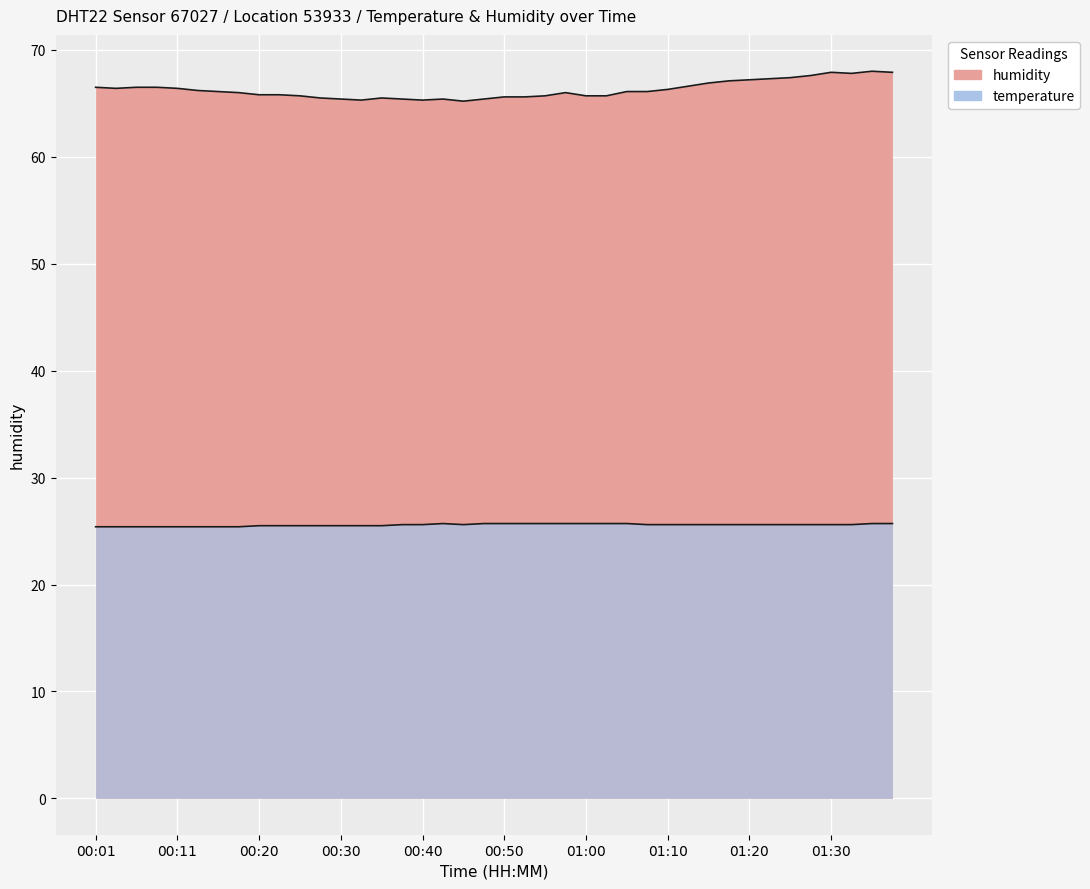

True or false: temperature and humidity cross at least once.

False